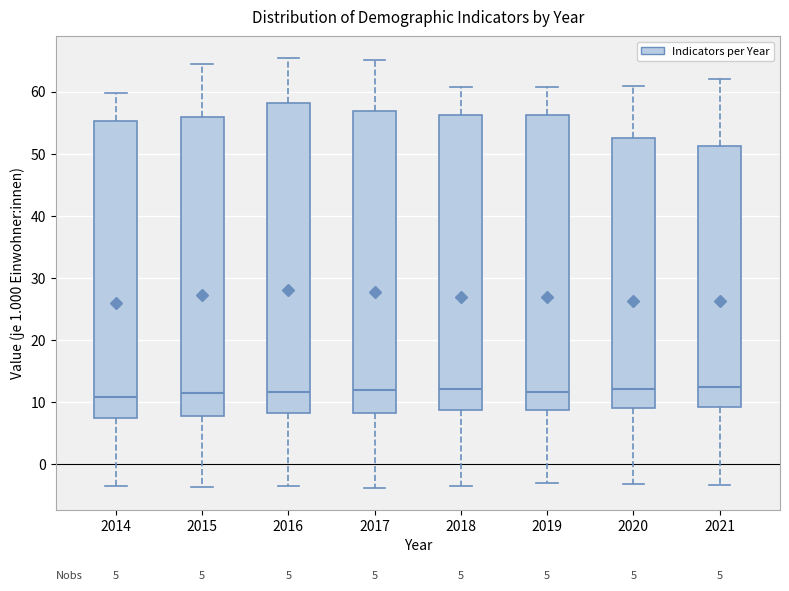

Reading left to right, transcribe this box plot: for each box, give where its median line is, the range the box spans, and where its two whiskers end, as read against the y-axis. The values are not printed on the chart, so give them approximately, as read against the axis.

2014: median 11, box 8 to 55, whiskers -3 to 60
2015: median 12, box 8 to 56, whiskers -4 to 65
2016: median 12, box 8 to 58, whiskers -3 to 65
2017: median 12, box 8 to 57, whiskers -4 to 65
2018: median 12, box 9 to 56, whiskers -3 to 61
2019: median 12, box 9 to 56, whiskers -3 to 61
2020: median 12, box 9 to 53, whiskers -3 to 61
2021: median 13, box 9 to 51, whiskers -3 to 62